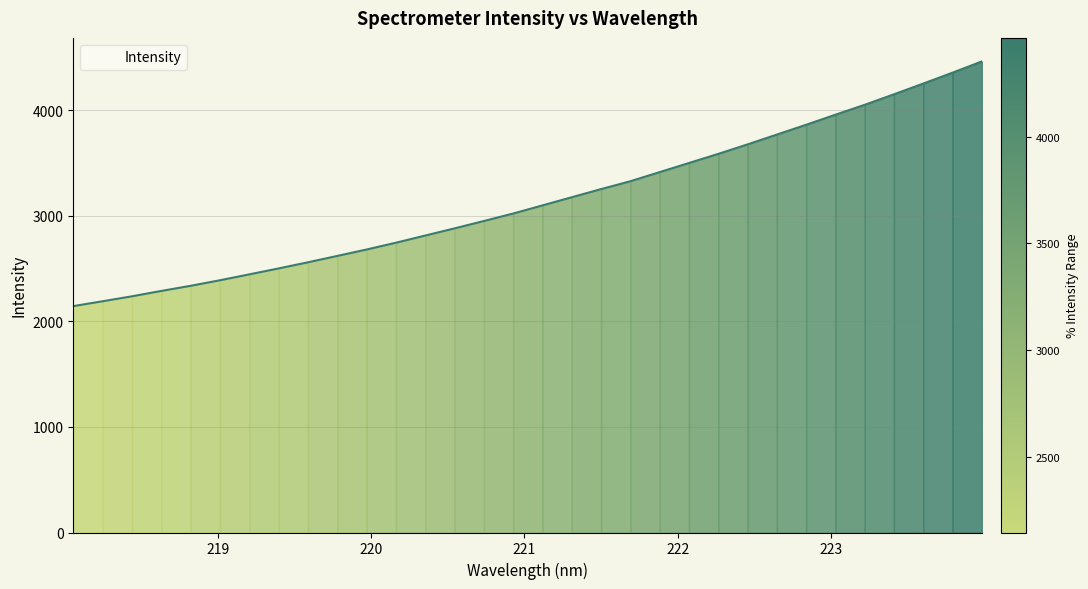

What is the difference between the maximum and minimum values?

2317.8